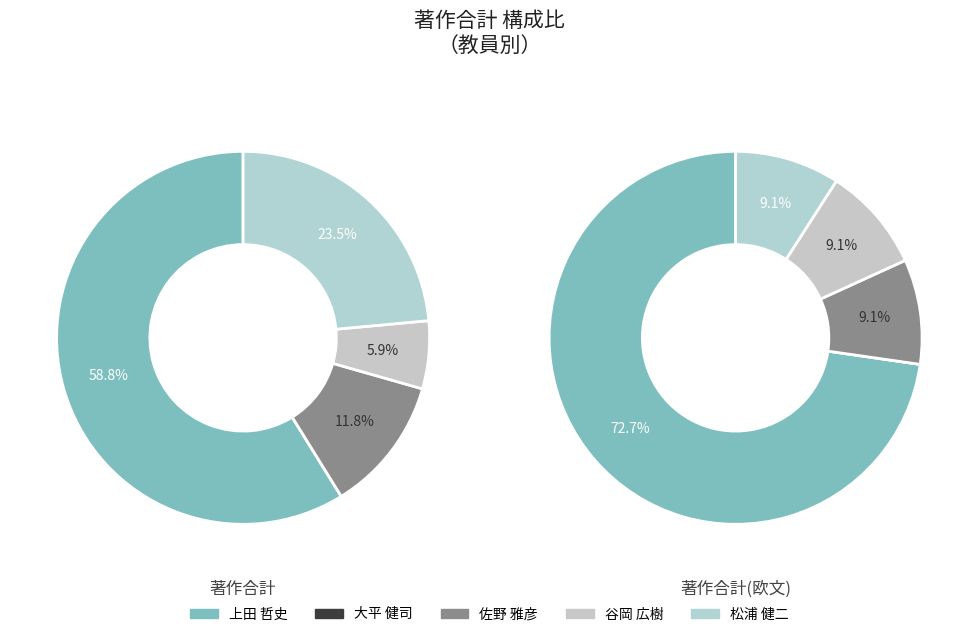

How many segments does this pie chart have?

5